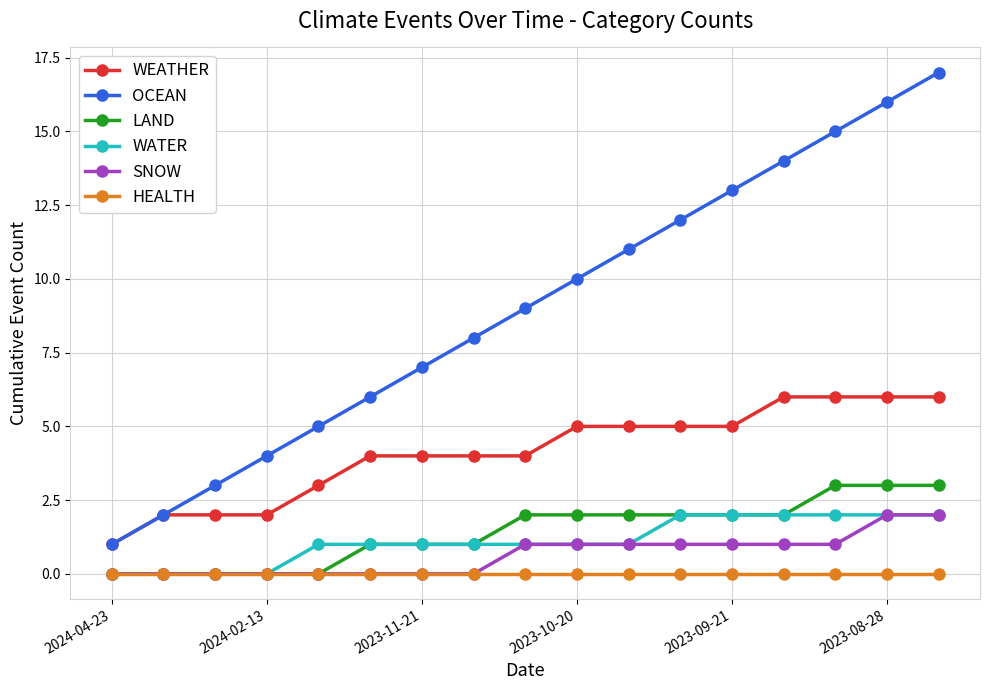

Which series has the widest spread of values?

OCEAN